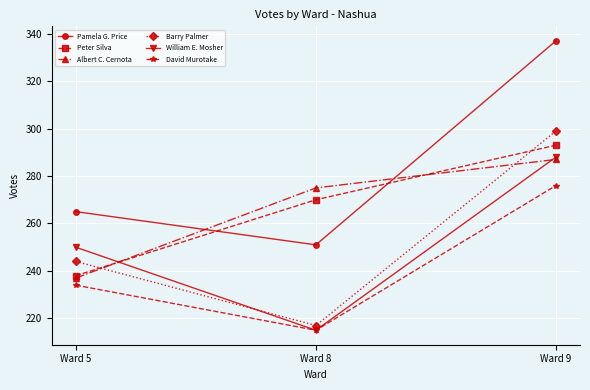

Reading left to right, list all the values displayed in this chart.

Pamela G. Price: Ward 5=265	Ward 8=251	Ward 9=337
Peter Silva: Ward 5=238	Ward 8=270	Ward 9=293
Albert C. Cernota: Ward 5=237	Ward 8=275	Ward 9=287
Barry Palmer: Ward 5=244	Ward 8=217	Ward 9=299
William E. Mosher: Ward 5=250	Ward 8=215	Ward 9=288
David Murotake: Ward 5=234	Ward 8=215	Ward 9=276